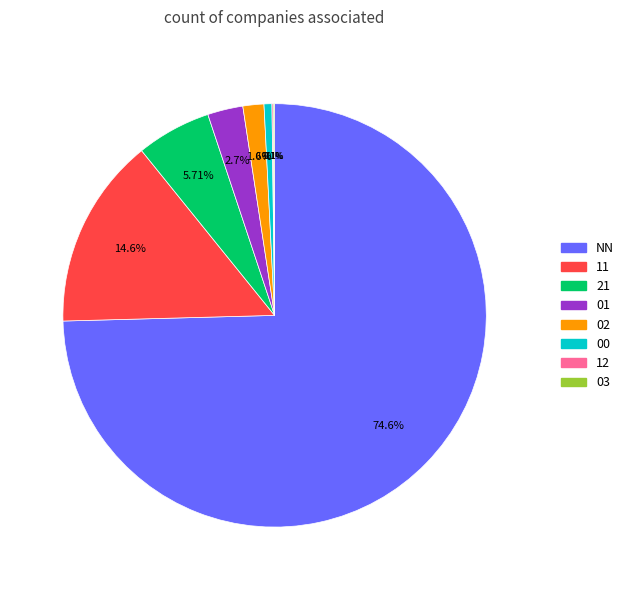

To the nearest percent, what is the combined percentage of 01 and 02?

4%